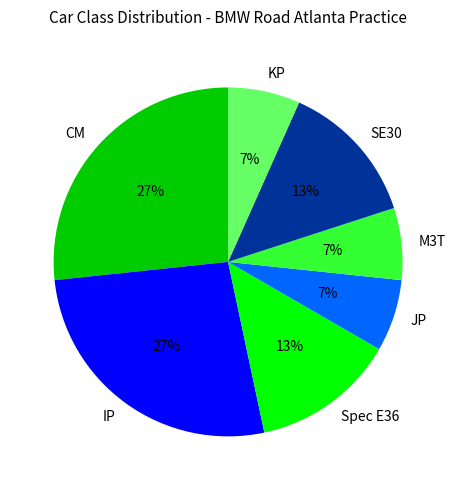

What is the ratio of the value at M3T to the value at KP?

1.0